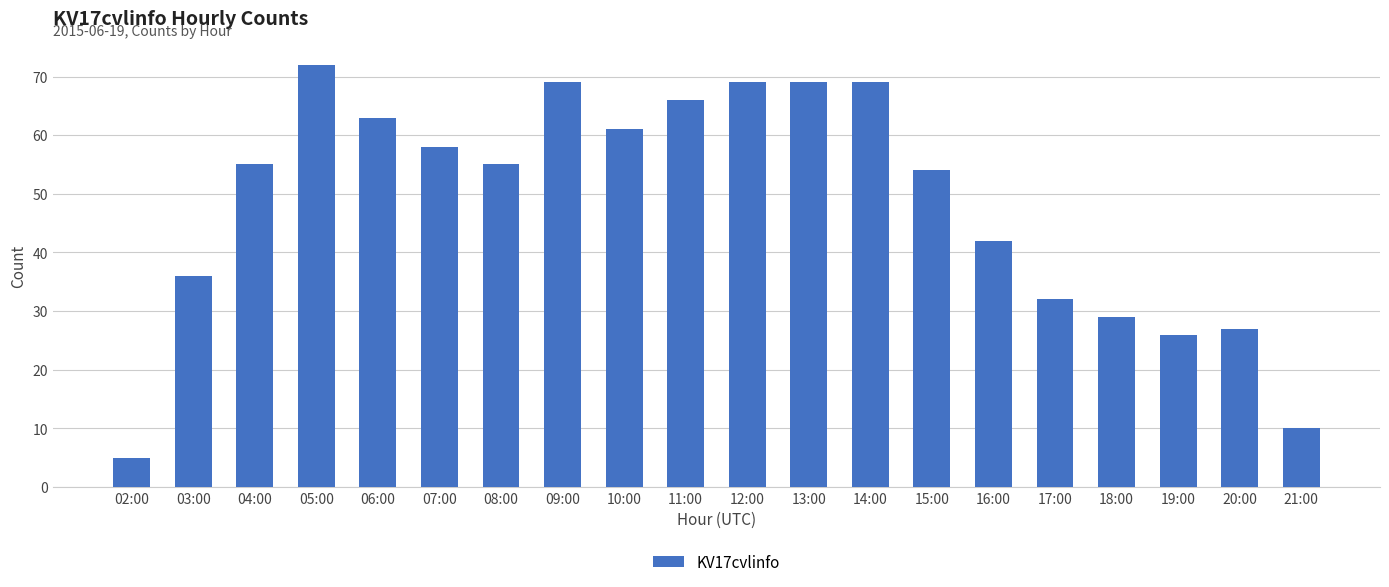

What is the difference between the second highest and second lowest values?

59